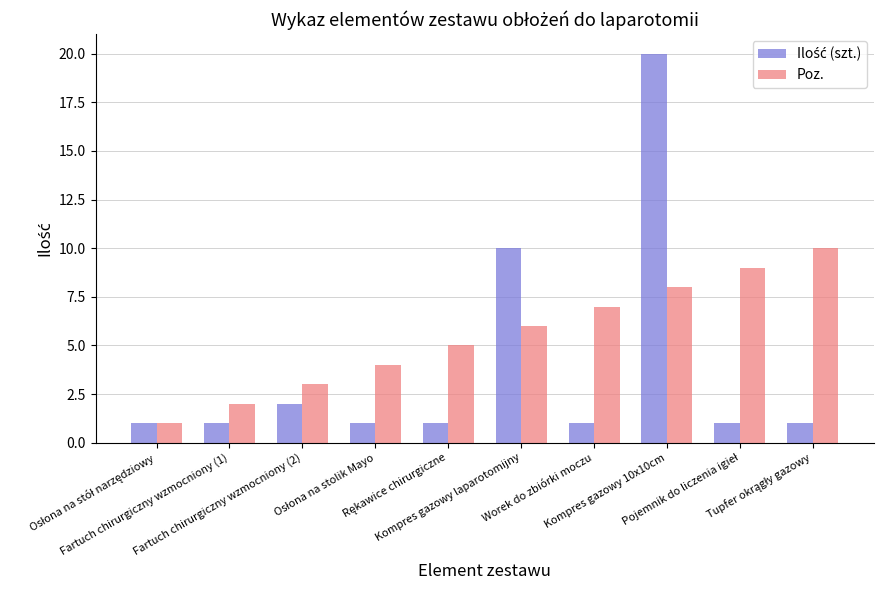

What is the difference between the second highest and minimum values in the Poz. series?

8